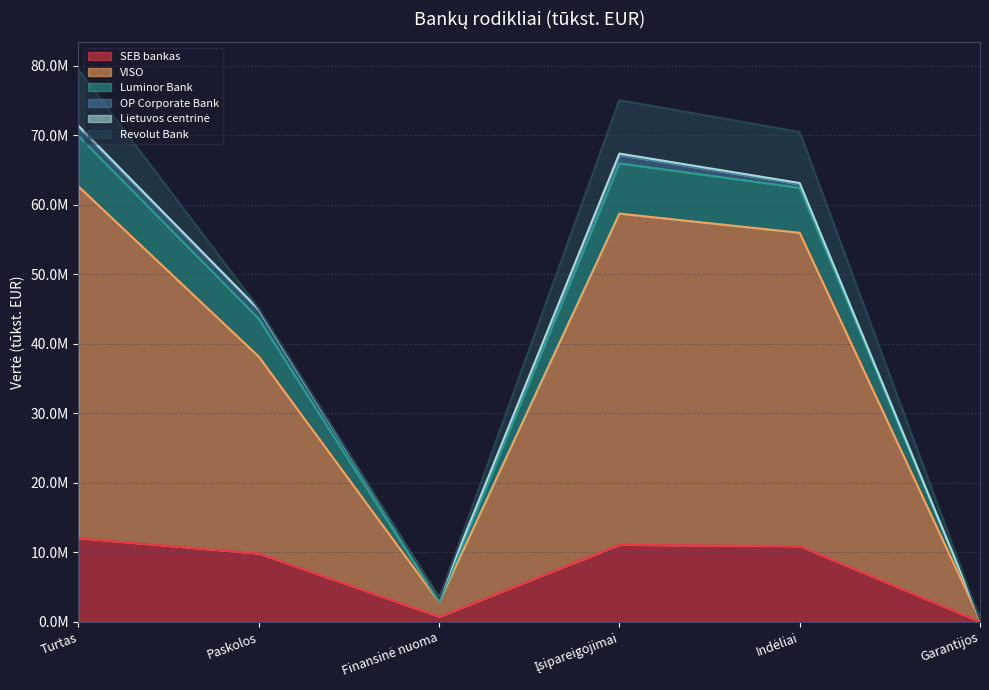

List the labels in order of SEB bankas value, largest first.

Turtas, Įsipareigojimai, Indėliai, Paskolos, Finansinė nuoma, Garantijos